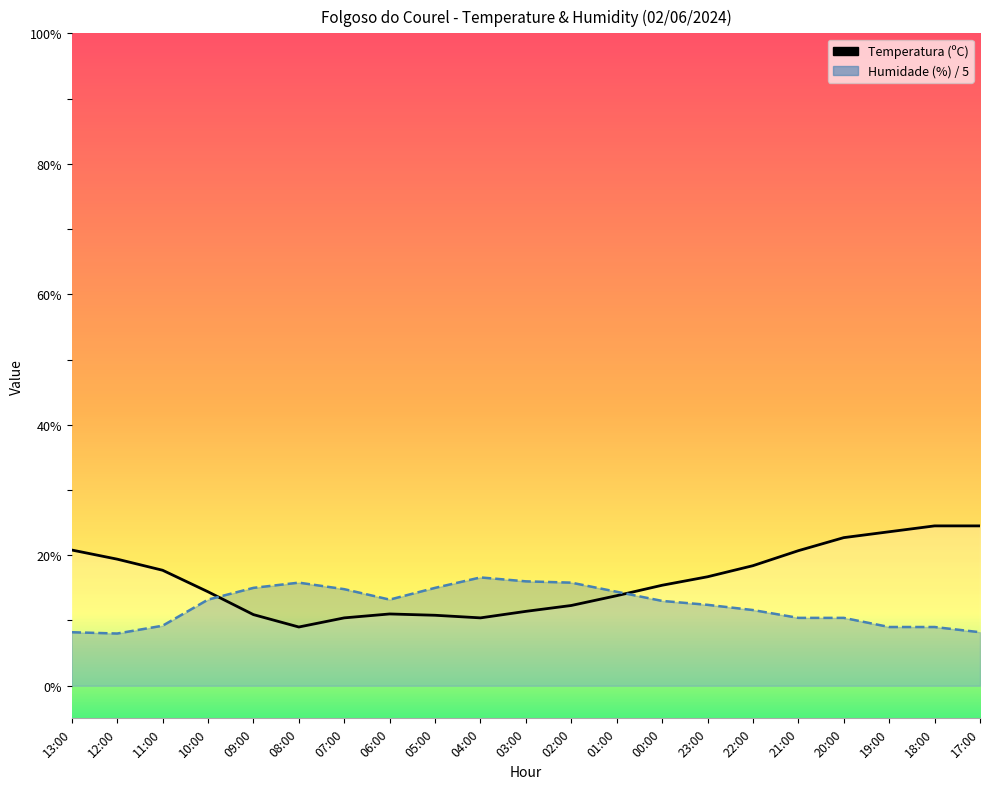

Where is Humidade (%) / 5 nearest to the value 12?

23:00